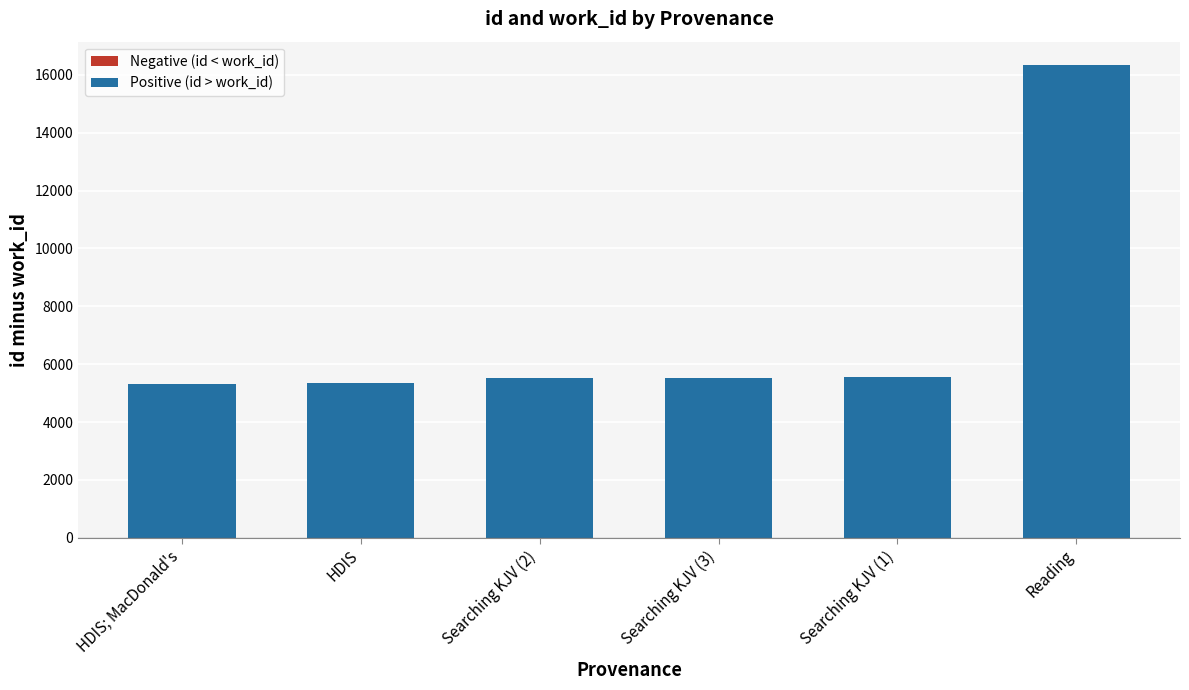

Is it true that the value at Searching KJV (1) is 2131?

False